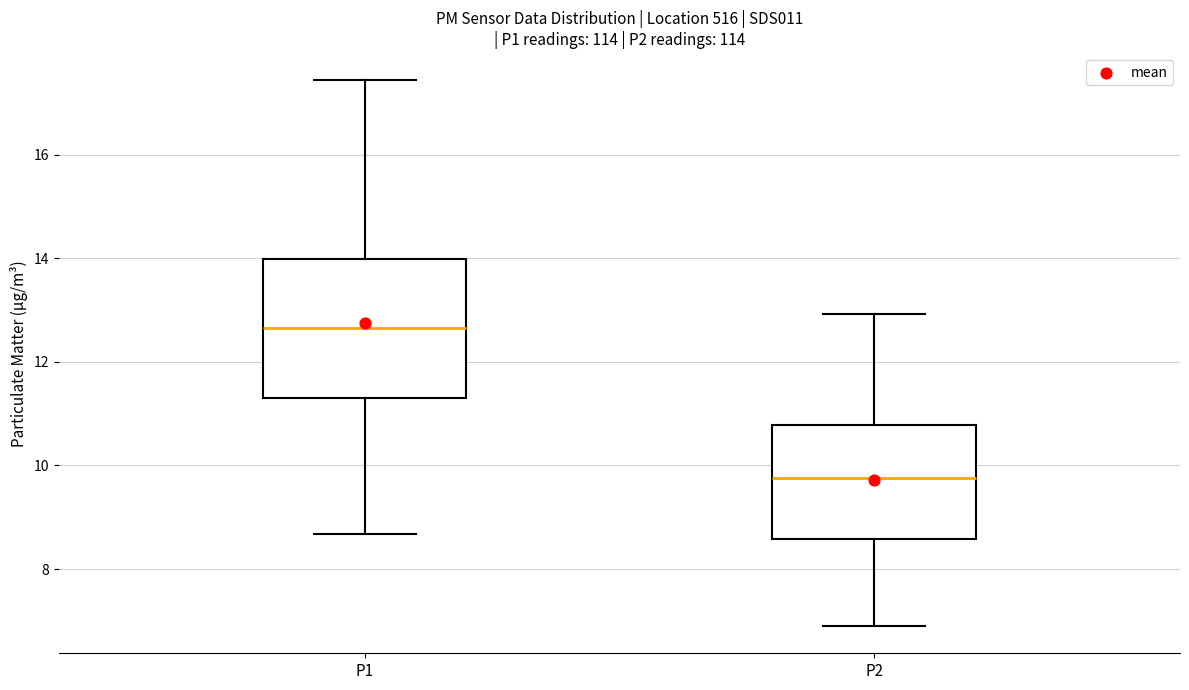

Where does the upper whisker of the box for P2 end on the y-axis? The values are not printed on the chart, so give them approximately, as read against the axis.

13.0